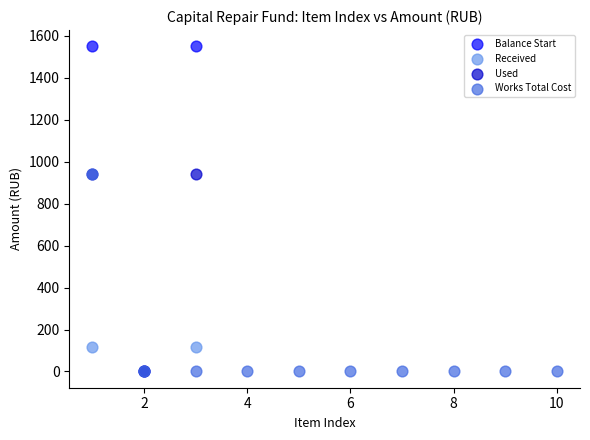

Which series has the largest Y range (max minus min)?

Balance Start